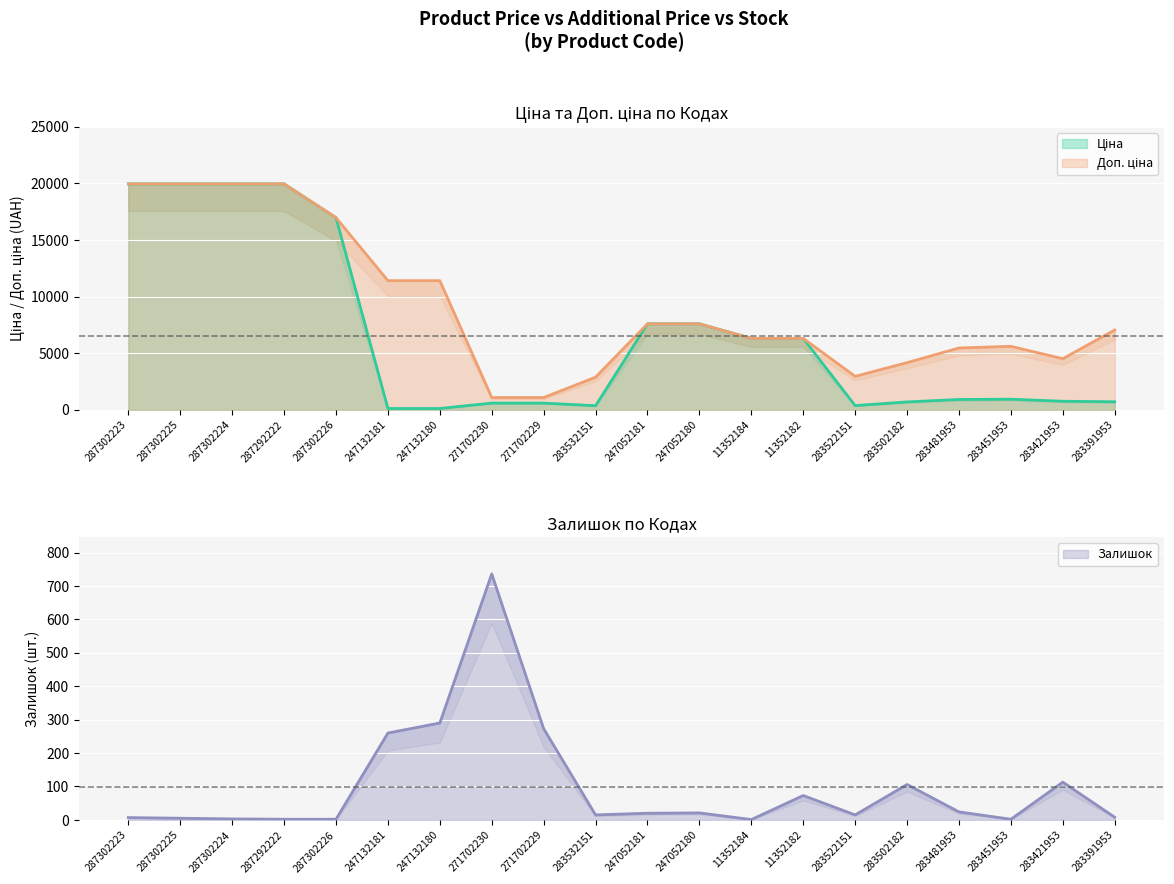

What is the label of the 4th point from the right?

283481953